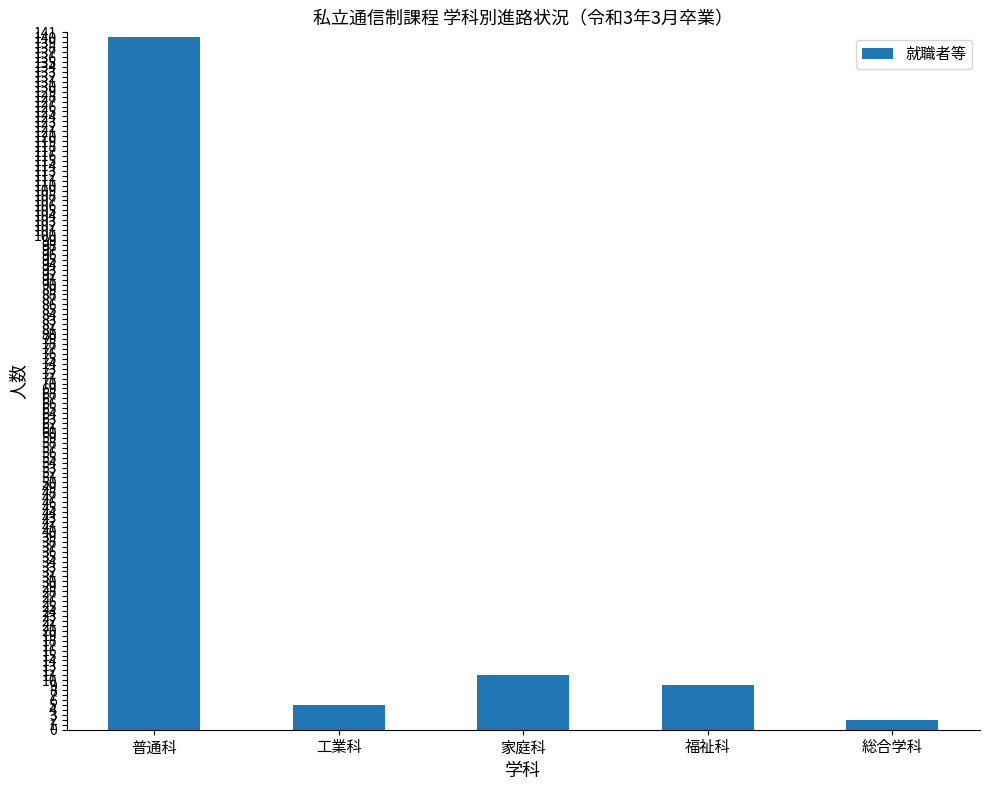

Between 普通科 and 総合学科, which is larger?

普通科